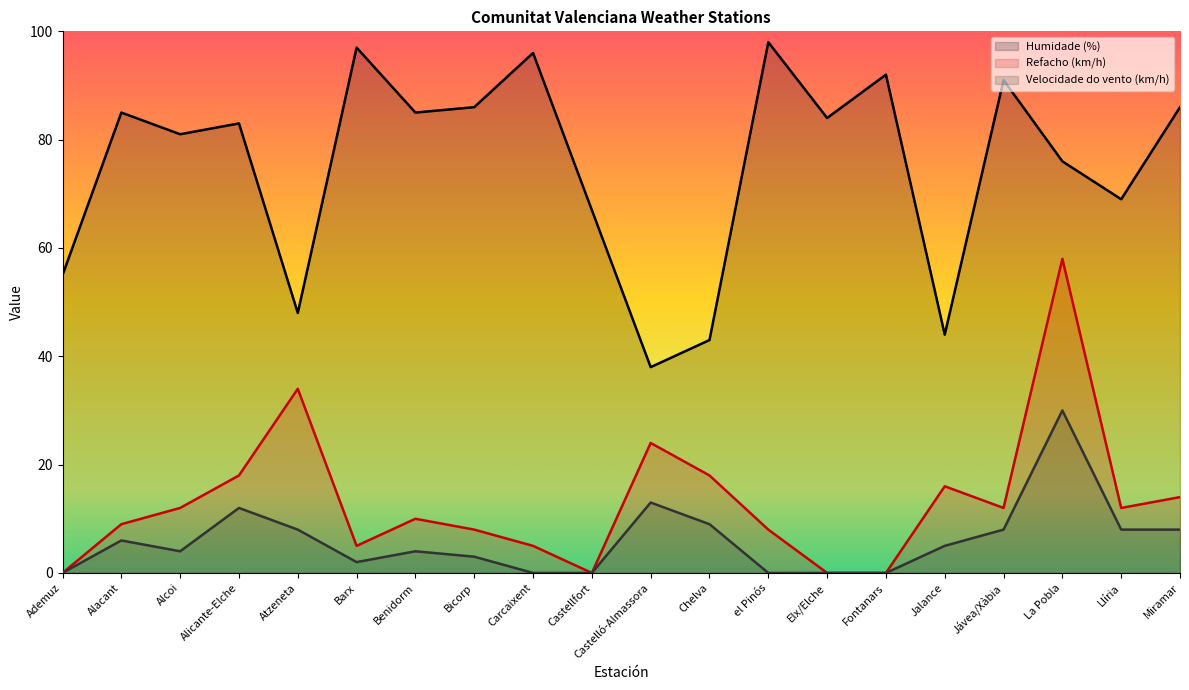

Is the value of Humidade (%) at Castellfort greater than the value of Refacho (km/h) at Miramar?

Yes